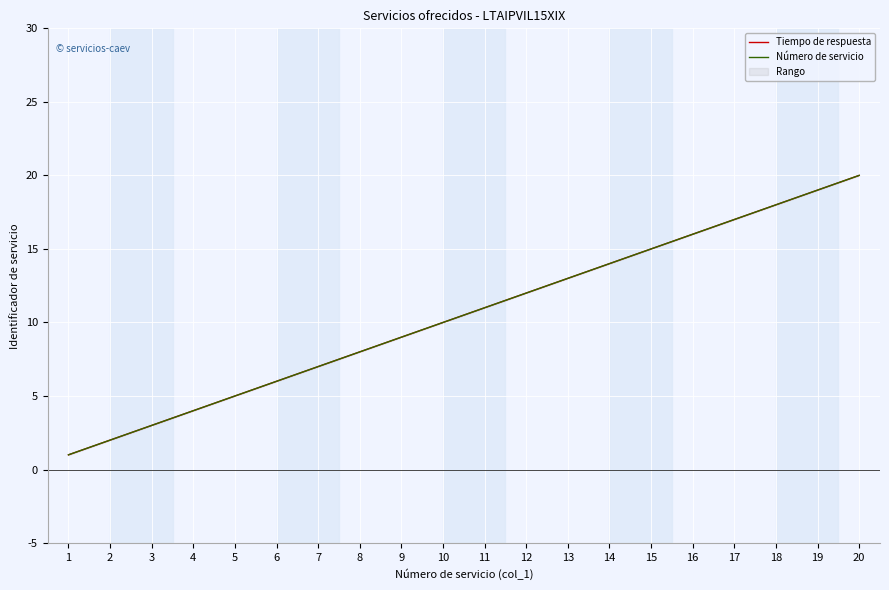

How many lines are shown in the chart?

2